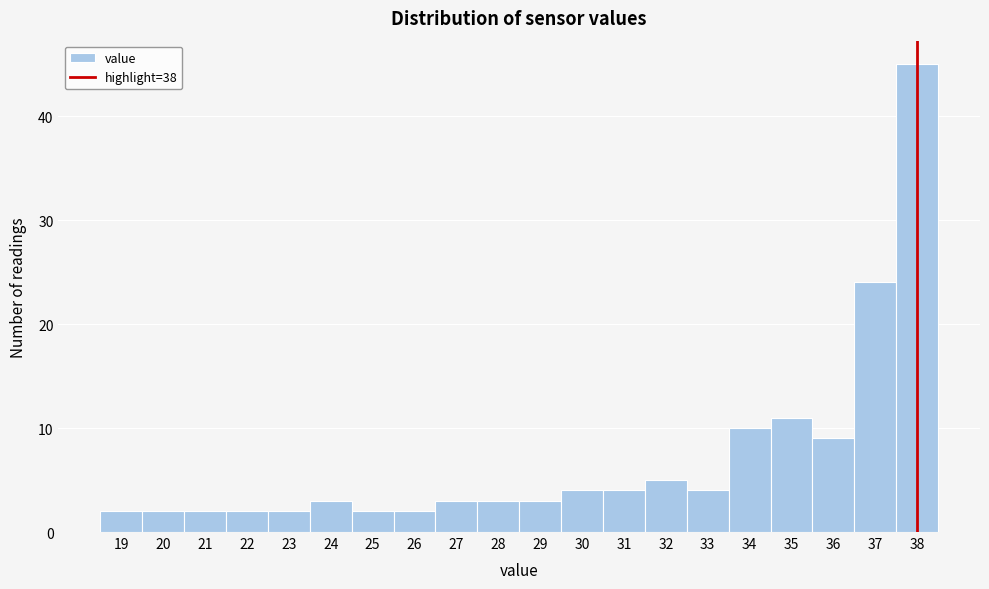

Reading left to right, list every bar in this chart as the range it spans on the x-axis followed by its height. The values are not printed on the chart, so give them approximately, as read against the axis.

18.5 to 19.5: 2
19.5 to 20.5: 2
20.5 to 21.5: 2
21.5 to 22.5: 2
22.5 to 23.5: 2
23.5 to 24.5: 3
24.5 to 25.5: 2
25.5 to 26.5: 2
26.5 to 27.5: 3
27.5 to 28.5: 3
28.5 to 29.5: 3
29.5 to 30.5: 4
30.5 to 31.5: 4
31.5 to 32.5: 5
32.5 to 33.5: 4
33.5 to 34.5: 10
34.5 to 35.5: 11
35.5 to 36.5: 9
36.5 to 37.5: 24
37.5 to 38.5: 45